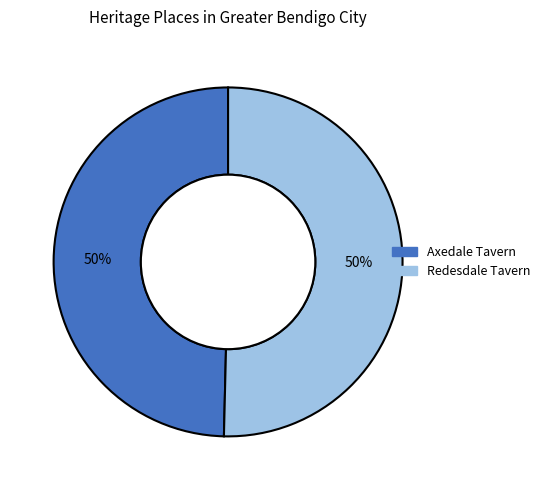

True or false: Axedale Tavern accounts for 44% of the total.

False